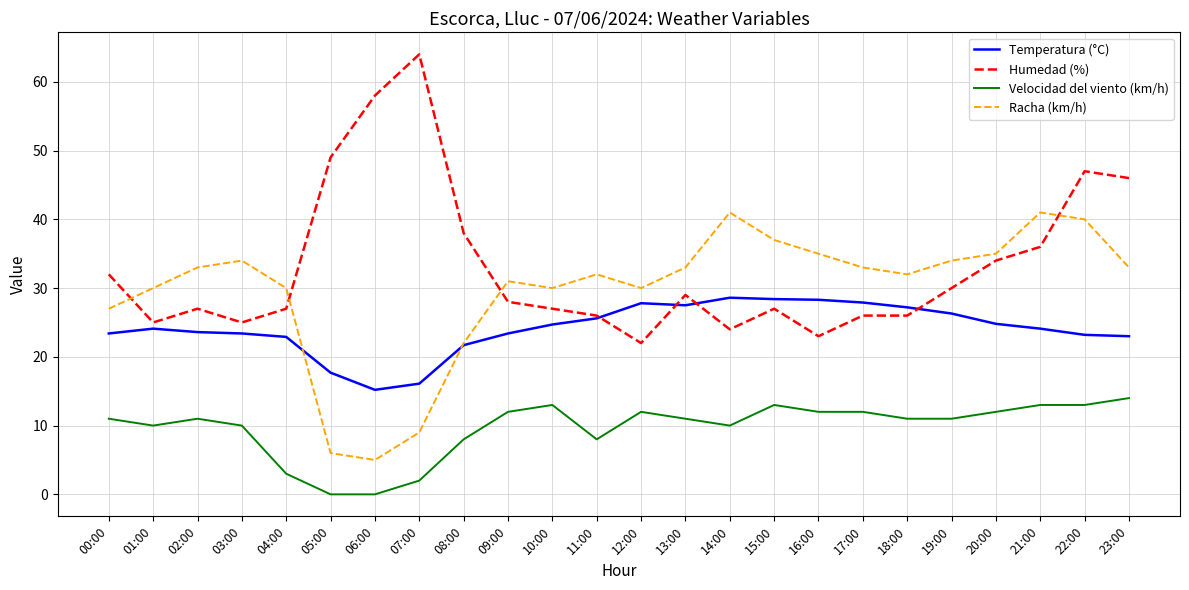

Rank the series at 16:00 from highest to lowest value.

Racha (km/h), Temperatura (°C), Humedad (%), Velocidad del viento (km/h)